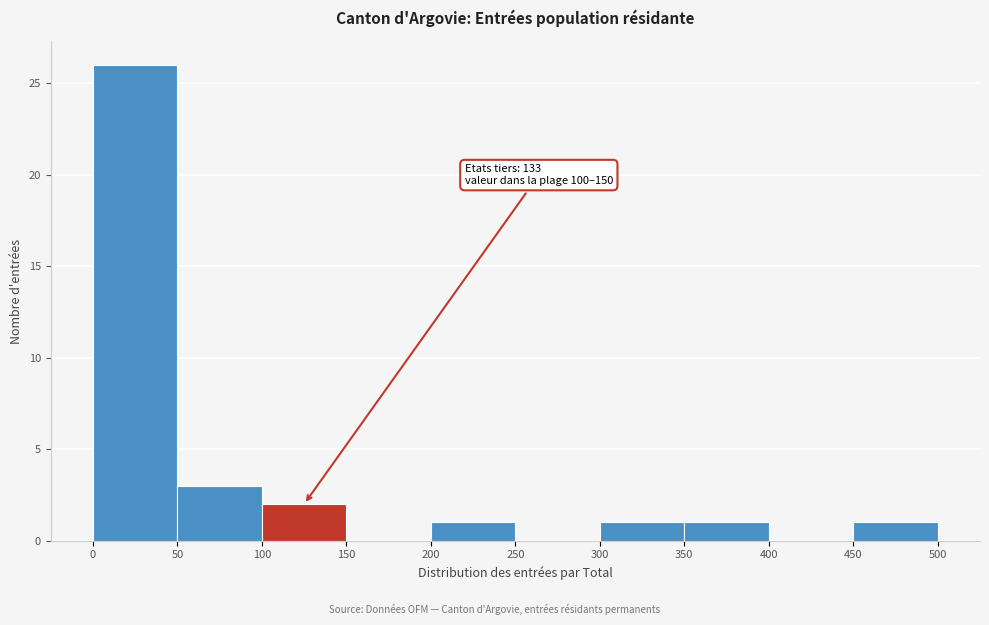

Over which range of the x-axis is the bar tallest?

0 to 50